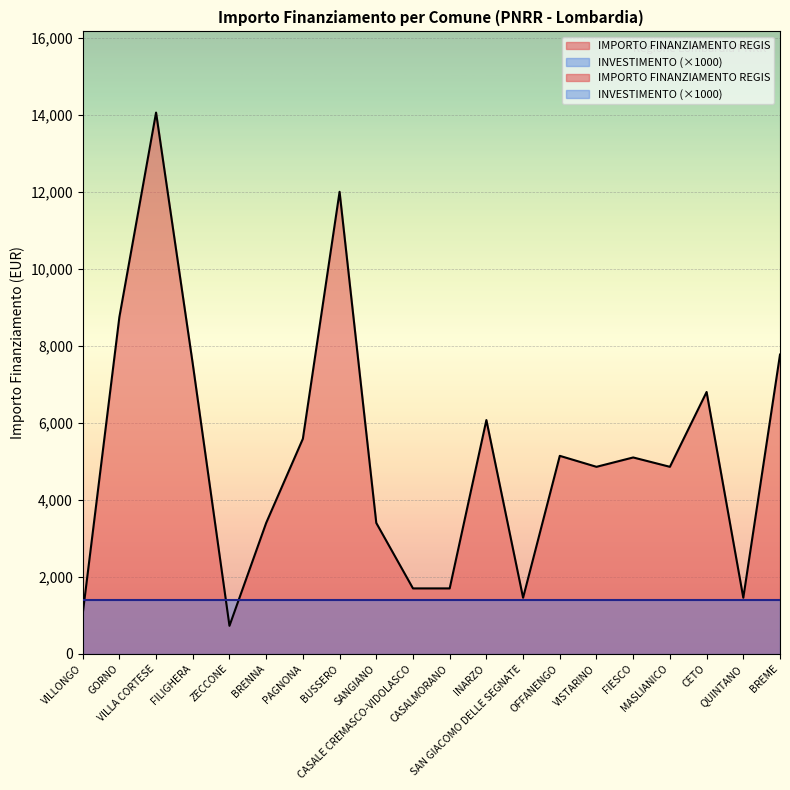

What is the change in value from FILIGHERA to INARZO?

-1458